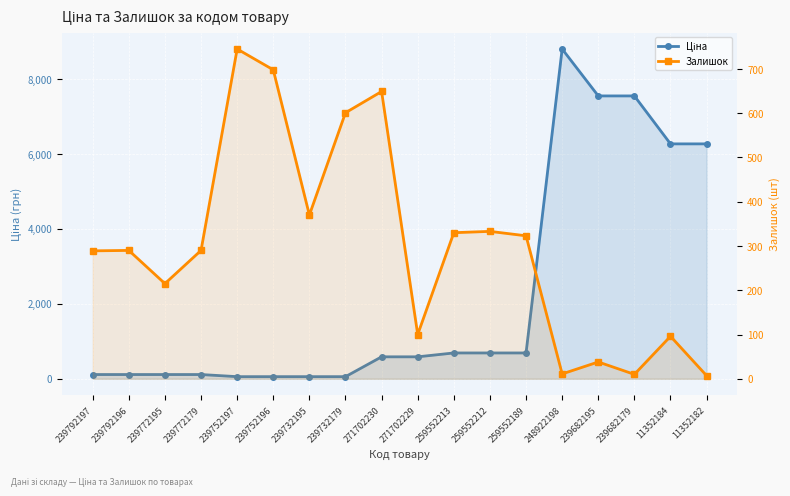

Reading left to right, extract all data points from this chart.

Ціна: 239792197=113.3	239792196=113.3	239772195=113.3	239772179=113.3	239752197=56.7	239752196=56.7	239732195=56.7	239732179=56.7	271702230=586.0	271702229=586.0	259552213=689.1	259552212=689.1	259552189=689.1	248922198=8797.6	239682195=7545.9	239682179=7545.9	11352184=6266.7	11352182=6266.7
Залишок: 239792197=289.0	239792196=290.0	239772195=215.0	239772179=290.0	239752197=745.0	239752196=698.0	239732195=370.0	239732179=601.0	271702230=649.0	271702229=100.0	259552213=330.0	259552212=333.0	259552189=323.0	248922198=11.0	239682195=38.0	239682179=10.0	11352184=96.0	11352182=7.0